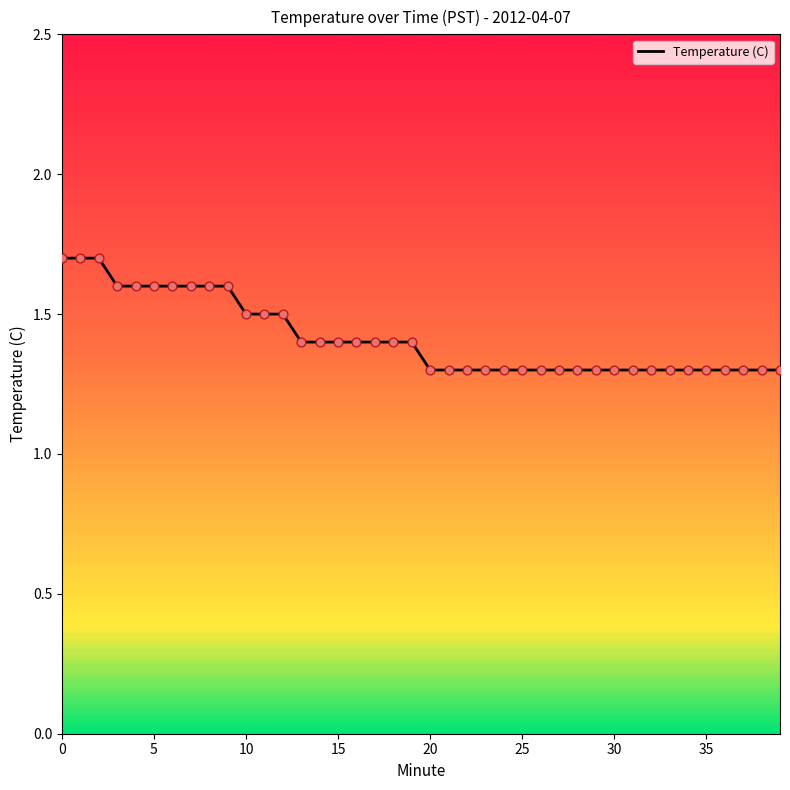

What is the greatest value displayed?

1.7